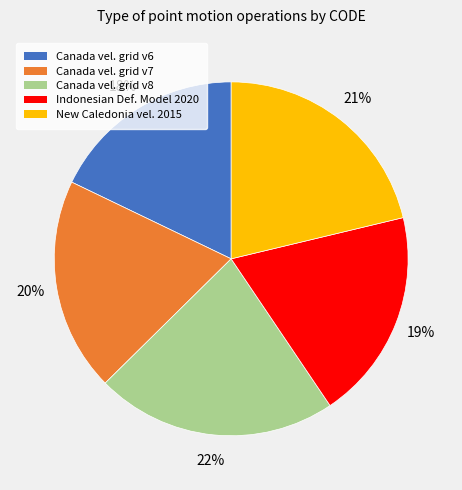

Is there a majority slice in this chart?

No